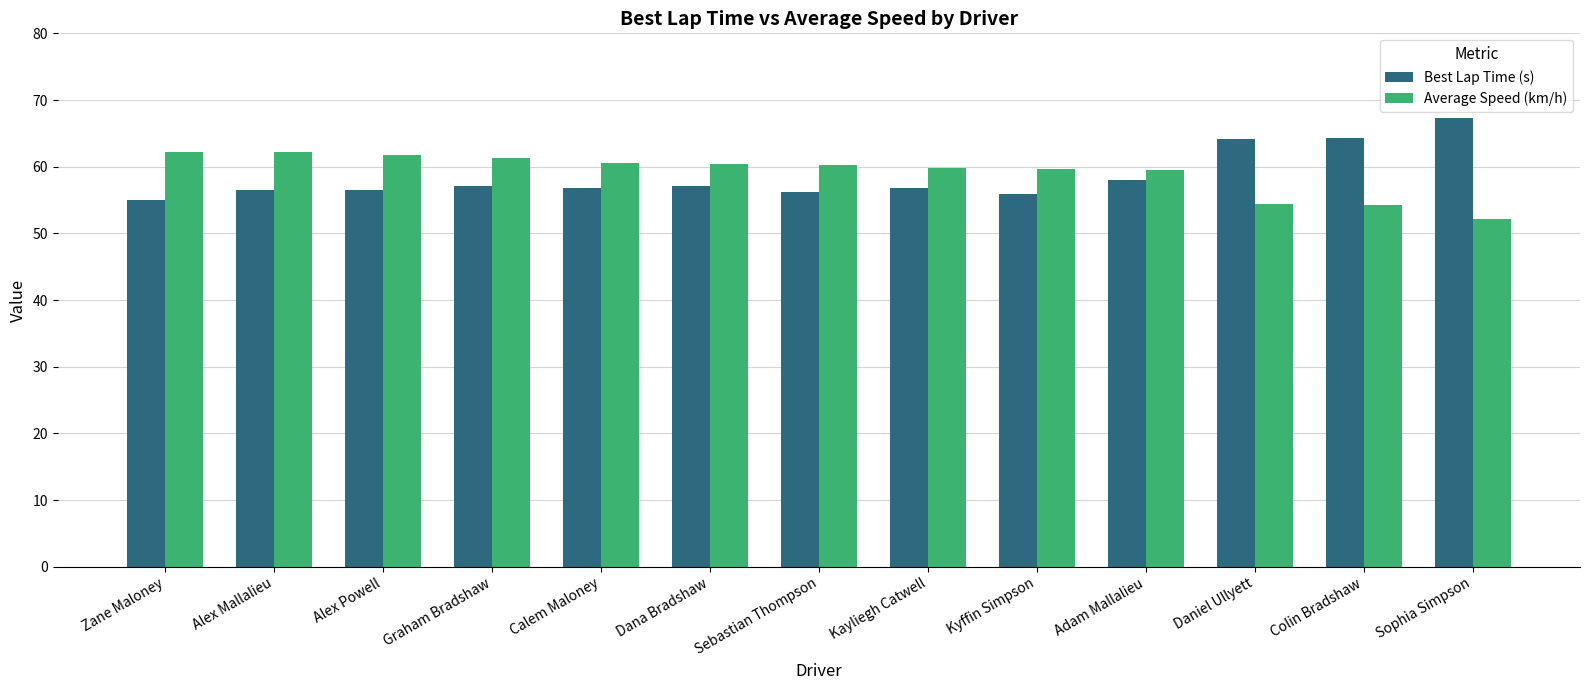

What is the label of the 9th bar from the left?

Kyffin Simpson